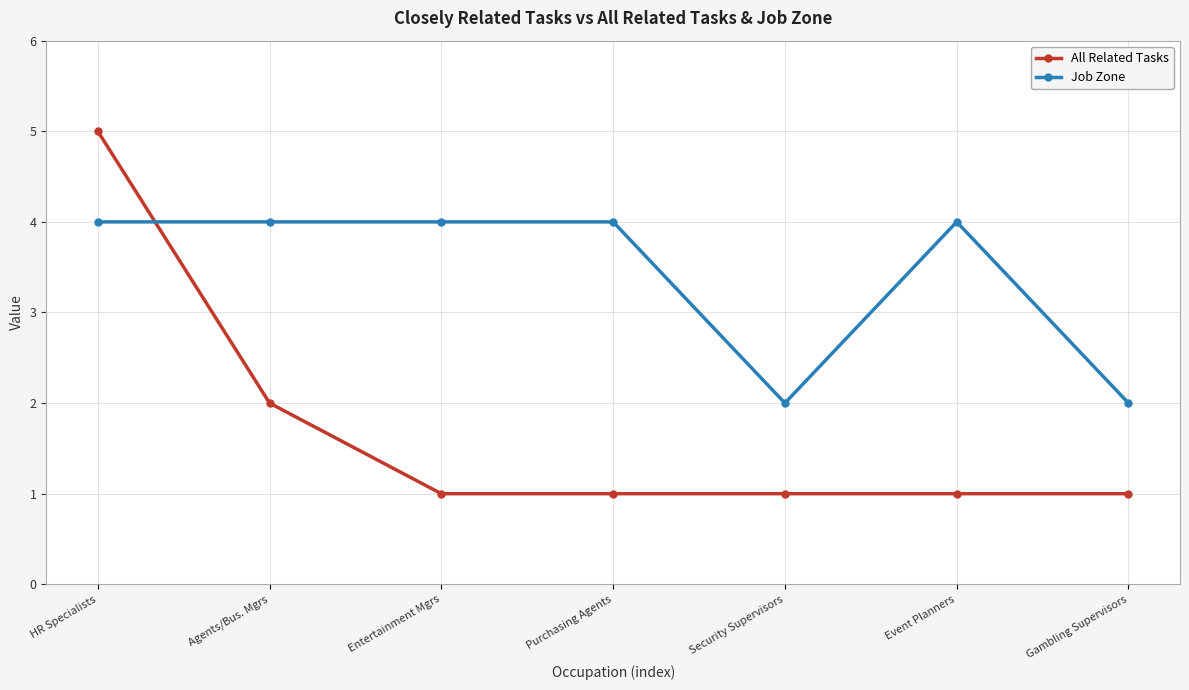

What is the maximum value shown in the chart?

5